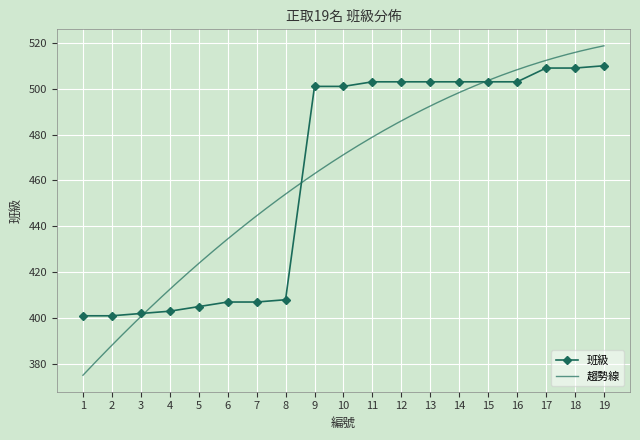

Count the number of categories in the chart.

19